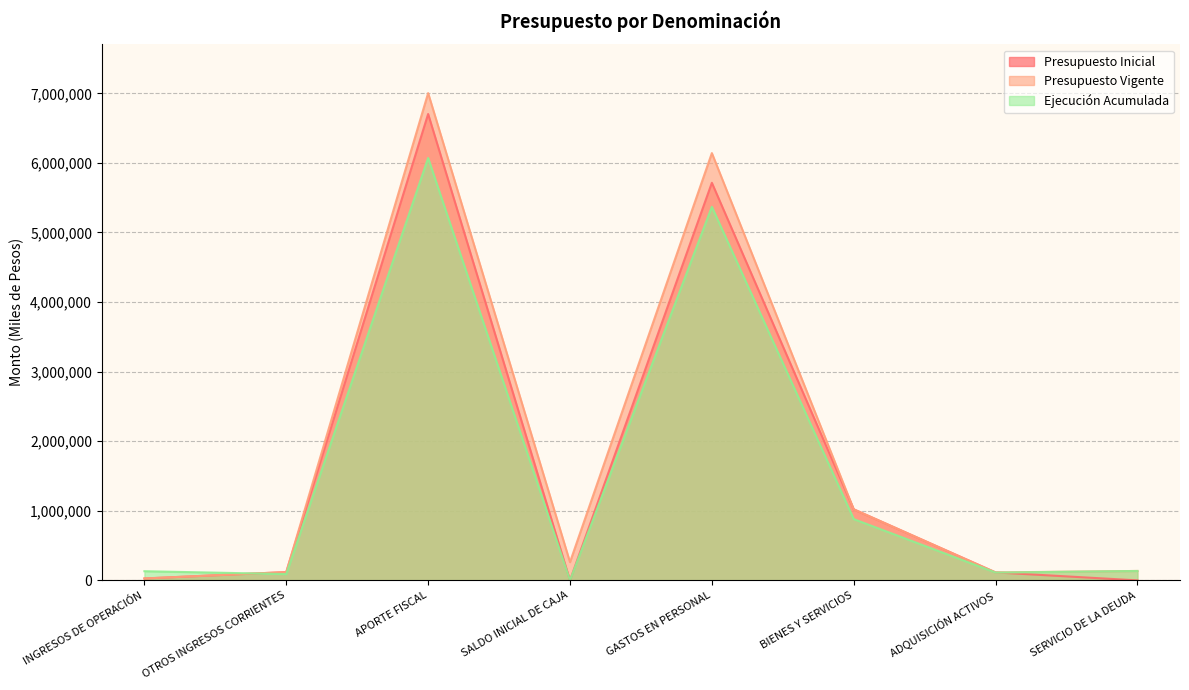

At which category is the sum across all series the highest?

APORTE FISCAL